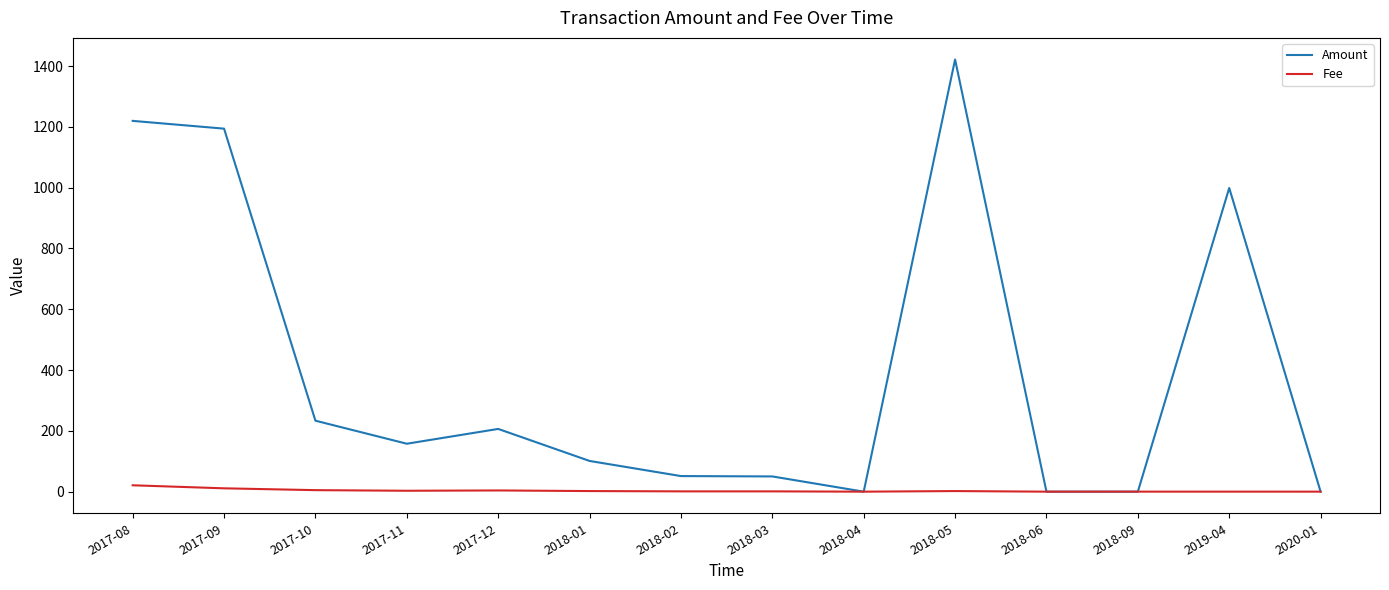

What is the total value across all series at 2018-02?

52.3